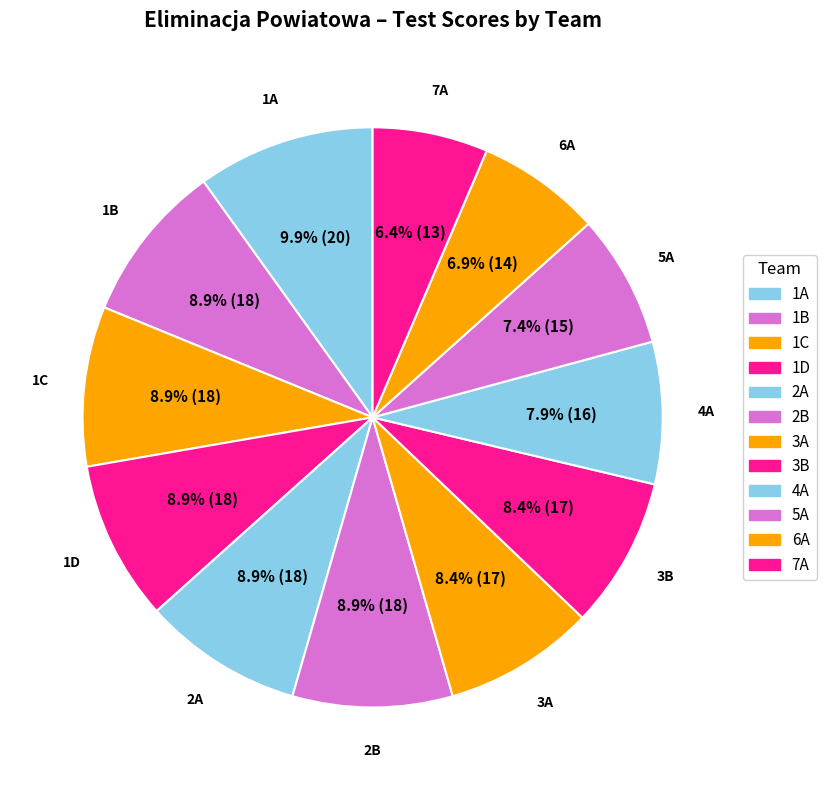

Which category has the biggest portion of the pie?

1A